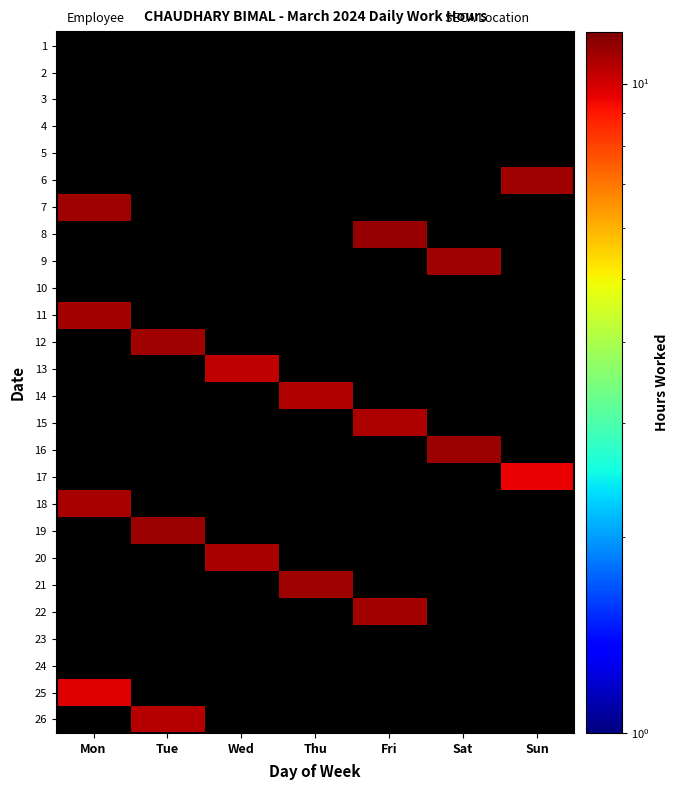

What is the spread (max minus min) of values at Fri?

11.4